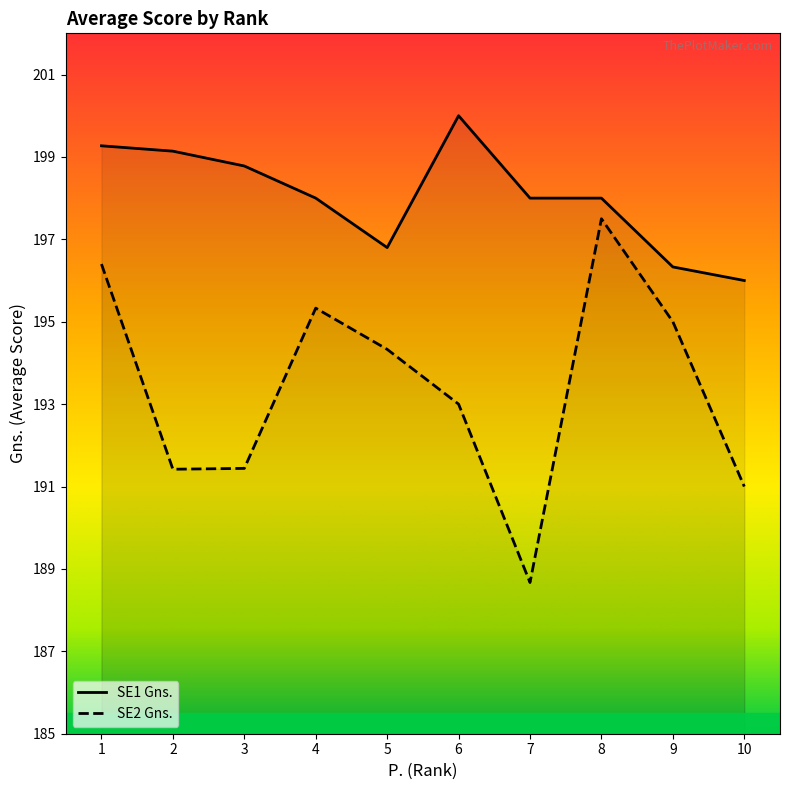

What is the value of the SE2 Gns. point at the 2nd from the left?

191.4